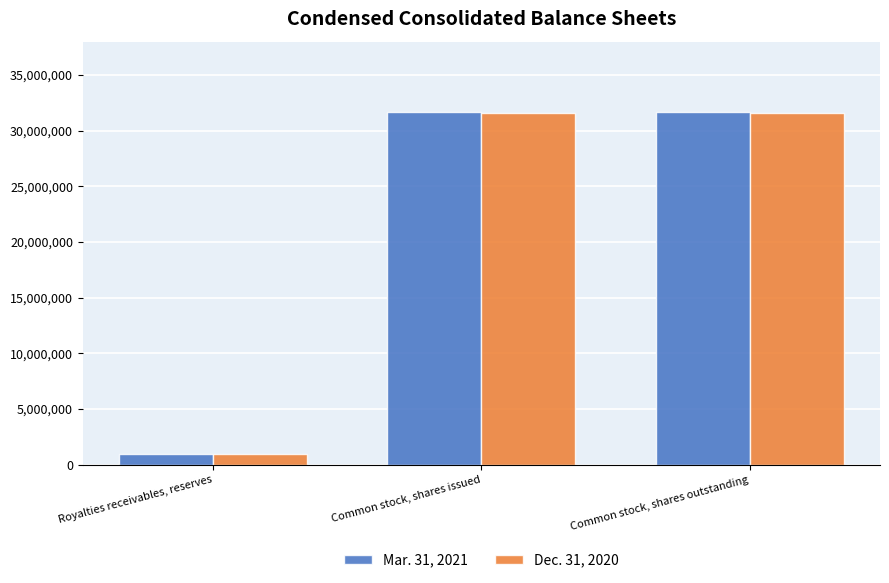

Are the bars grouped side by side (vs. stacked)?

Yes